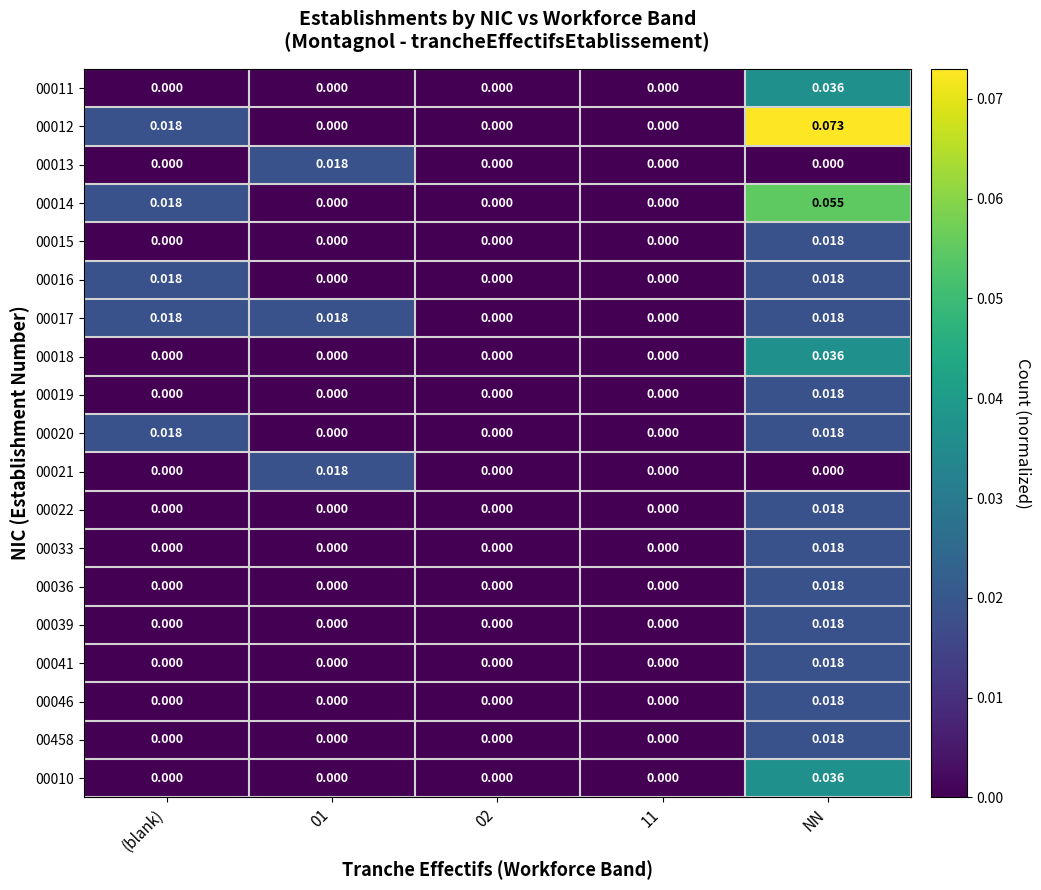

At which category does the chart reach its peak across all series?

NN